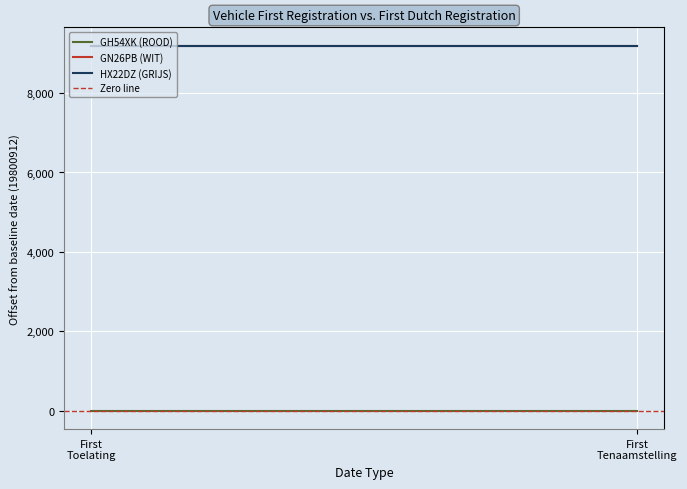

What is the maximum value shown in the chart?

9194